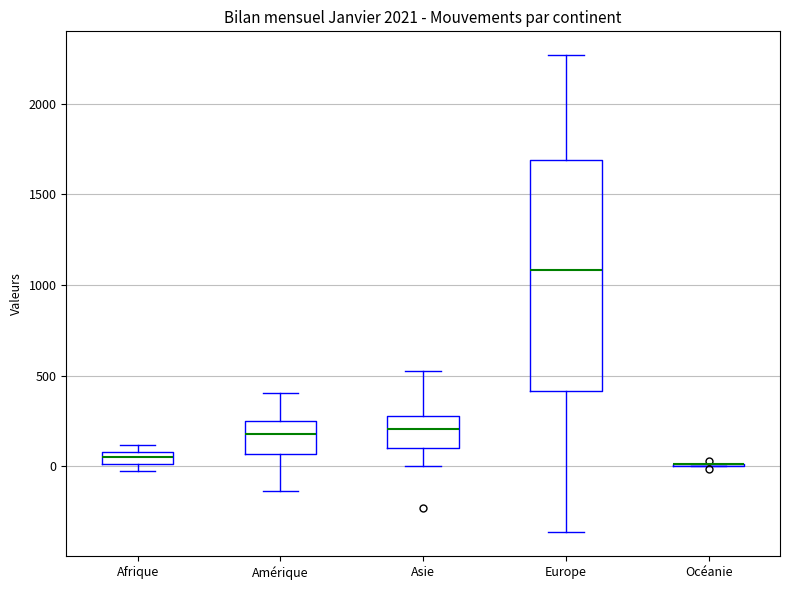

Which box is the tallest, from its lower edge to its upper edge?

Europe